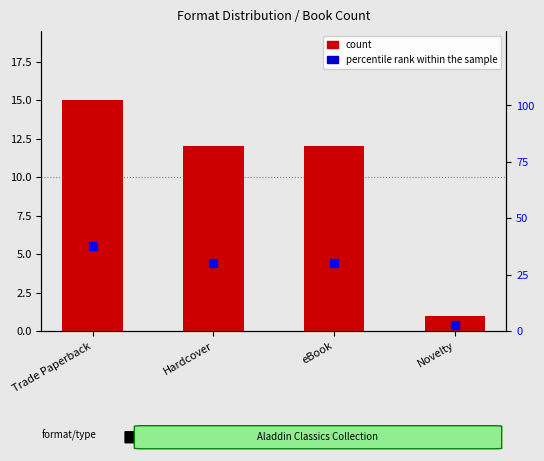

At which category is the sum across all series the highest?

Trade Paperback